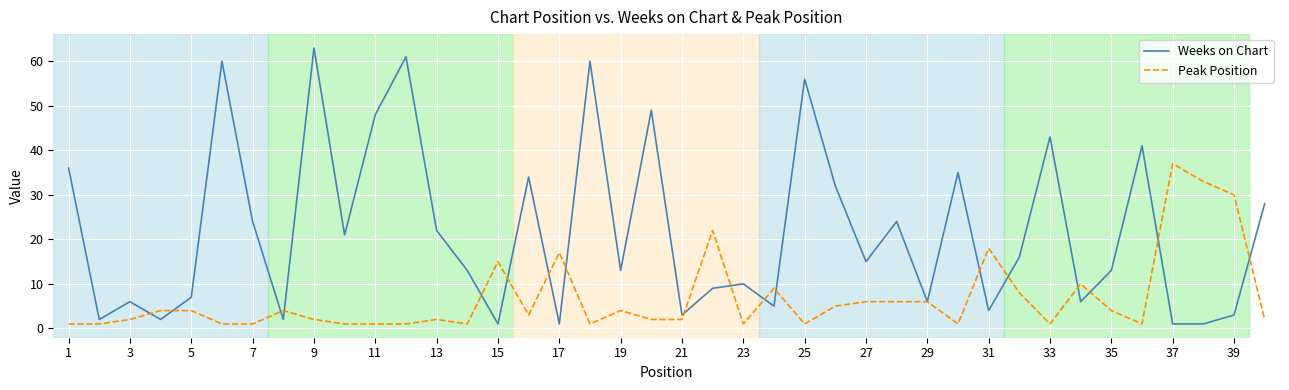

Reading left to right, extract all data points from this chart.

Weeks on Chart: 36	2	6	2	7	60	24	2	63	21	48	61	22	13	1	34	1	60	13	49	3	9	10	5	56	32	15	24	6	35	4	16	43	6	13	41	1	1	3	28
Peak Position: 1	1	2	4	4	1	1	4	2	1	1	1	2	1	15	3	17	1	4	2	2	22	1	9	1	5	6	6	6	1	18	8	1	10	4	1	37	33	30	2